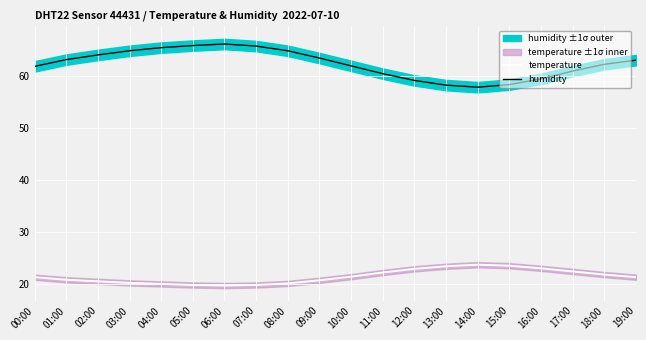

Reading left to right, transcribe all the data shown in this chart.

temperature: 21.4	20.9	20.6	20.3	20.1	19.9	19.8	19.9	20.2	20.8	21.5	22.3	23.0	23.5	23.8	23.6	23.1	22.5	21.9	21.4
humidity: 61.9	63.2	64.1	64.9	65.5	65.9	66.2	65.8	64.9	63.5	62.0	60.5	59.2	58.3	57.9	58.4	59.5	61.0	62.3	63.1